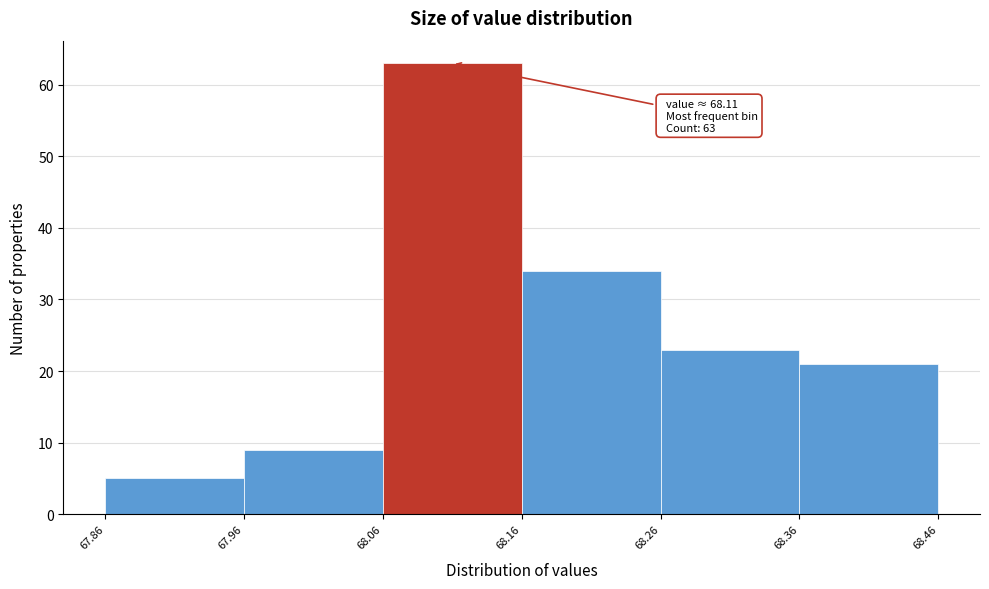

Which range on the x-axis has the tallest bar?

68.06 to 68.16